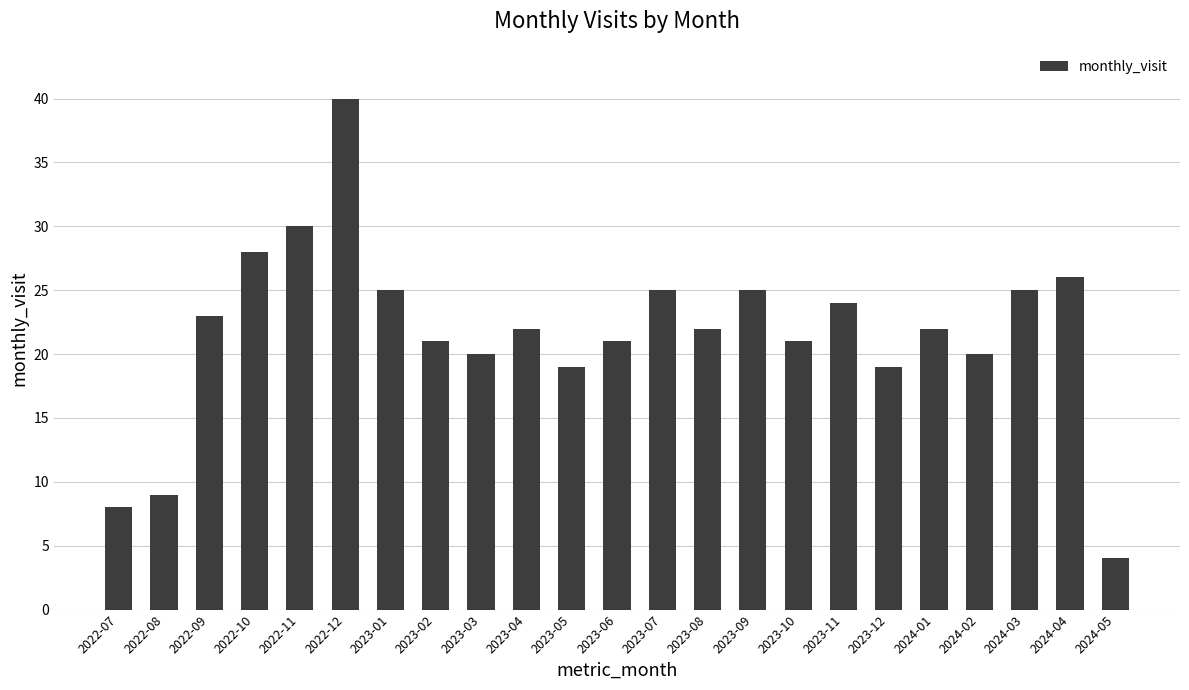

What position from the left is 2023-05?

11